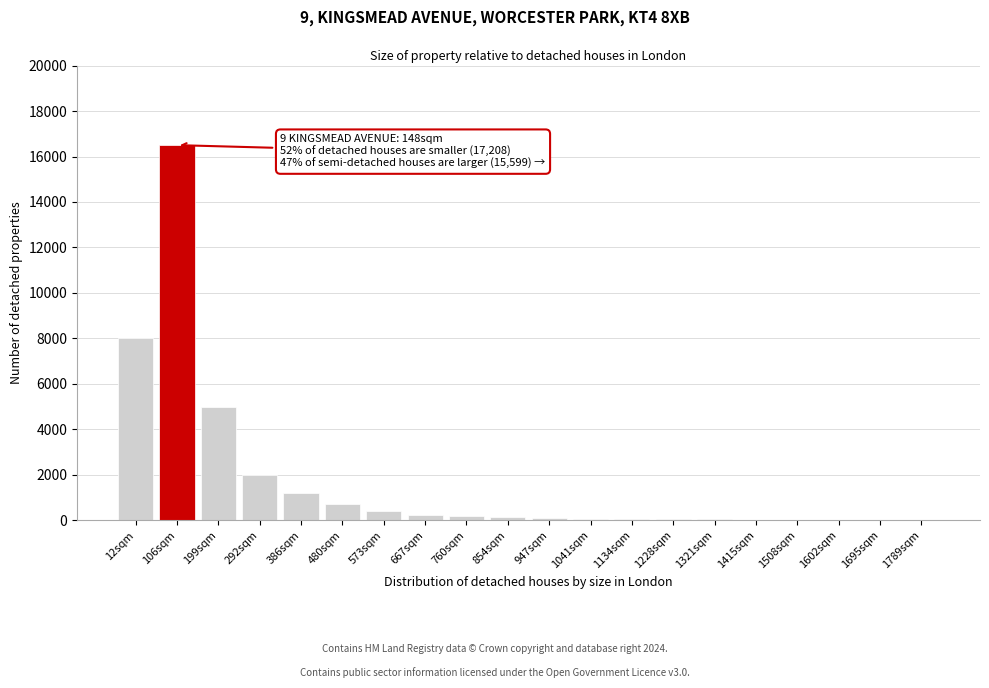

What is the sum of all values?

34813